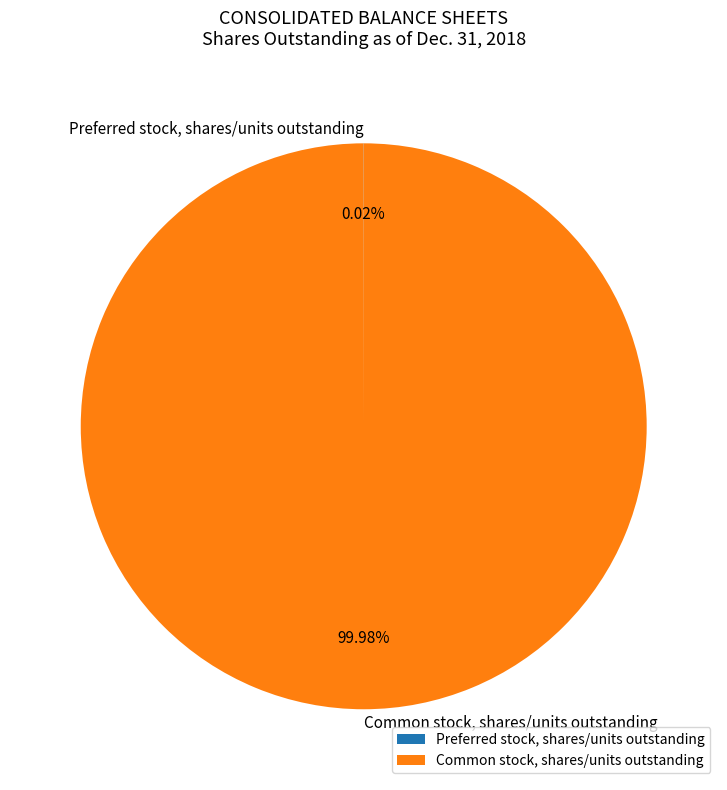

Is there any slice that represents more than half of the pie?

Yes